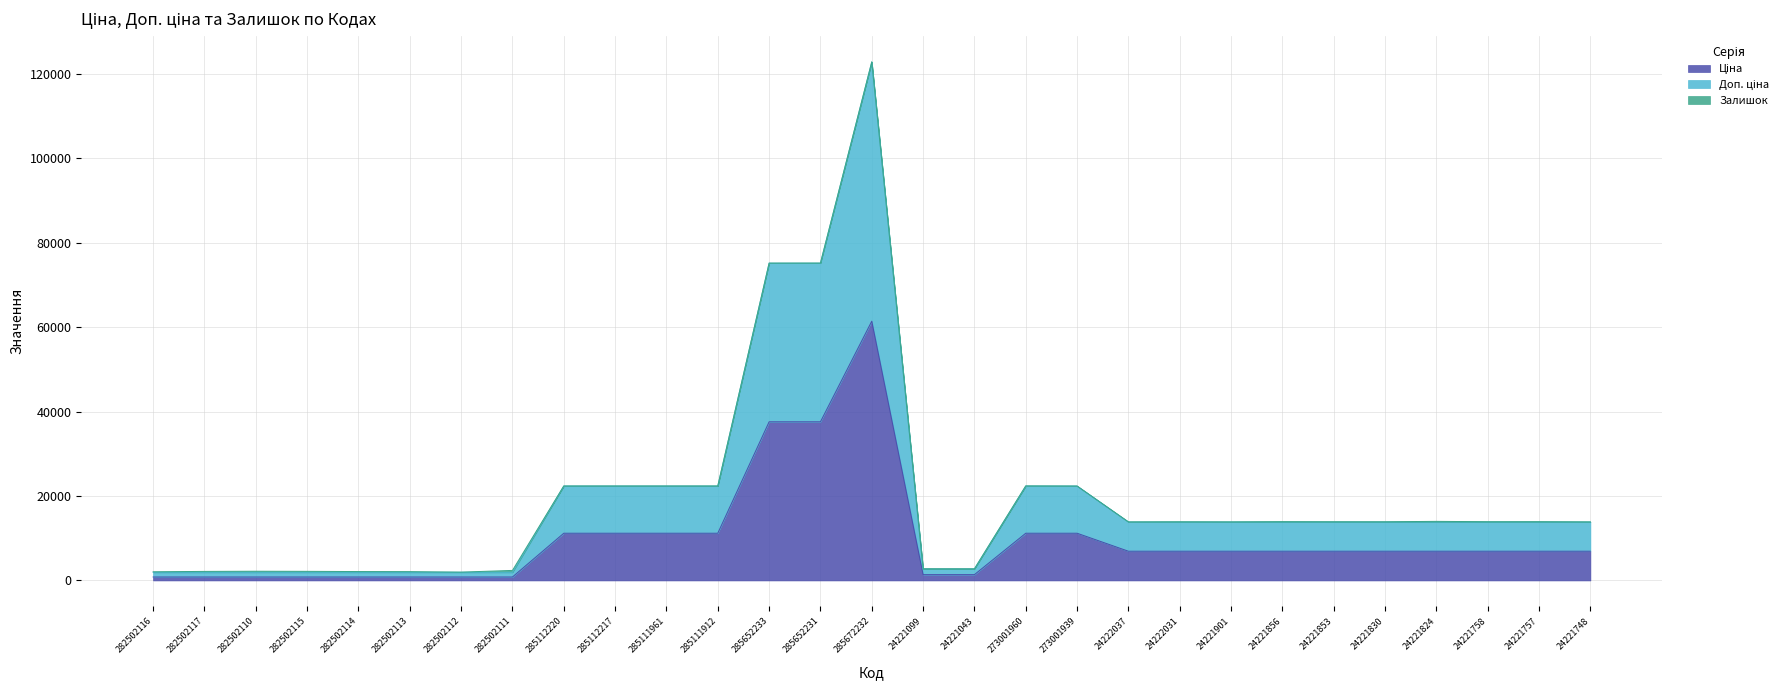

How many values in the Ціна series are below 6925?

10